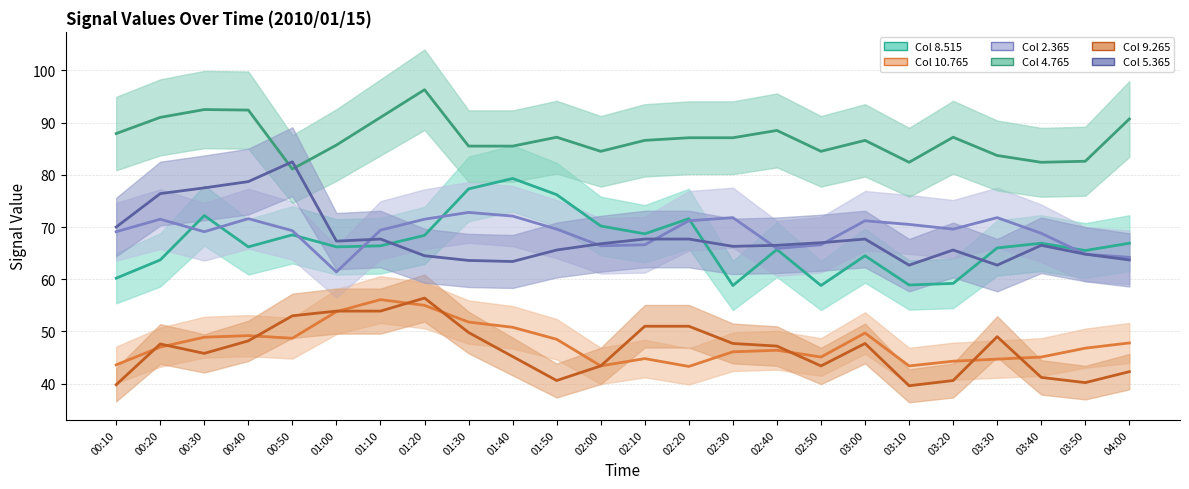

Is the value of 8.515 at 02:20 greater than the value of 4.765 at 01:20?

No